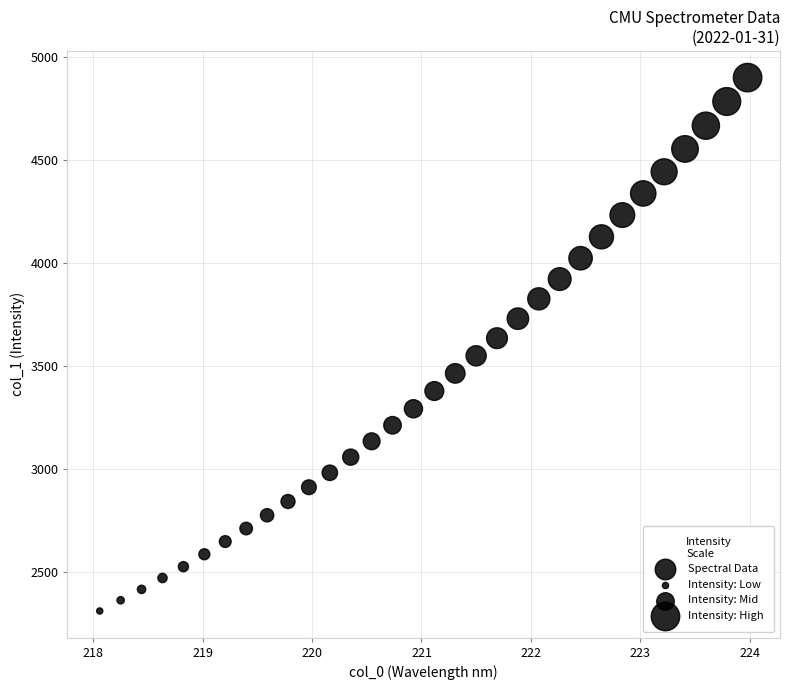

What is the range of Y values (max minus min)?

2590.3